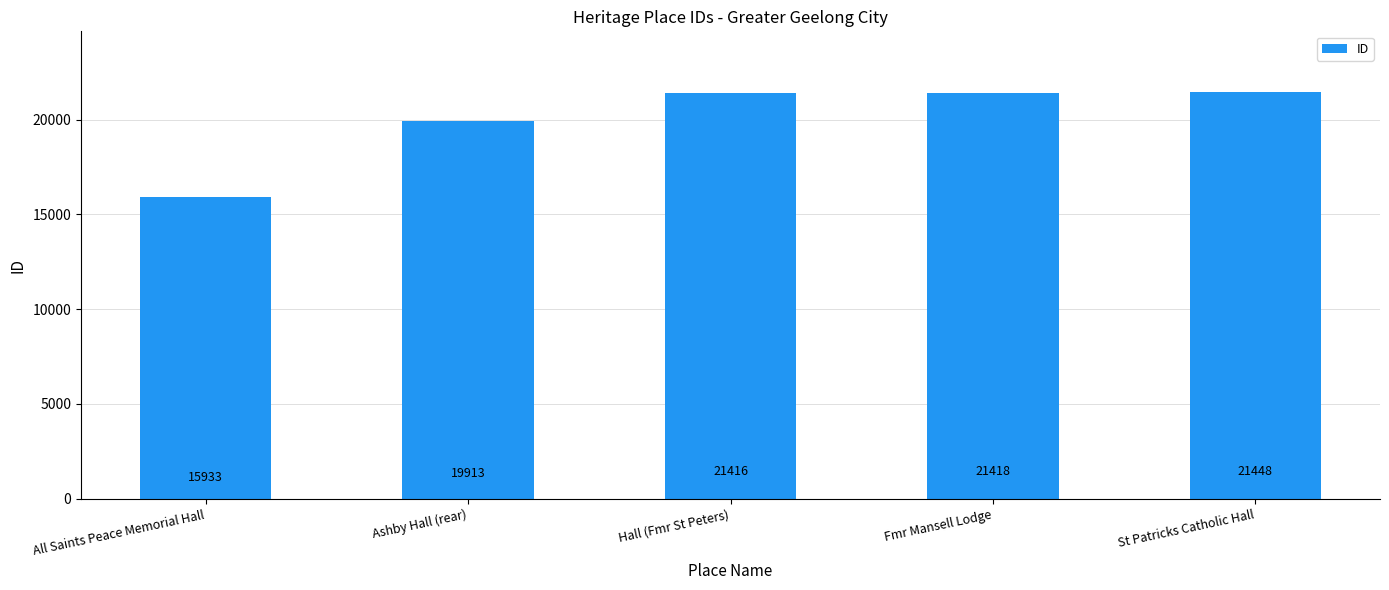

What is the approximate value at Ashby Hall (rear), to the nearest 100?

19900